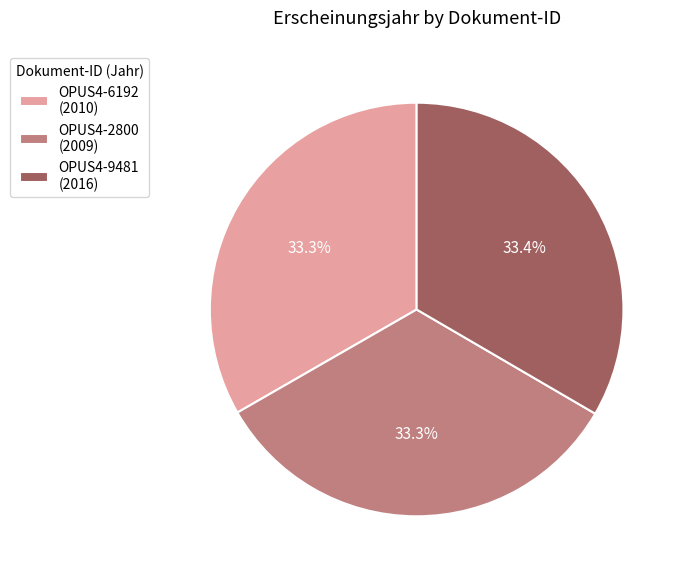

Is OPUS4-2800 the majority of the pie?

No